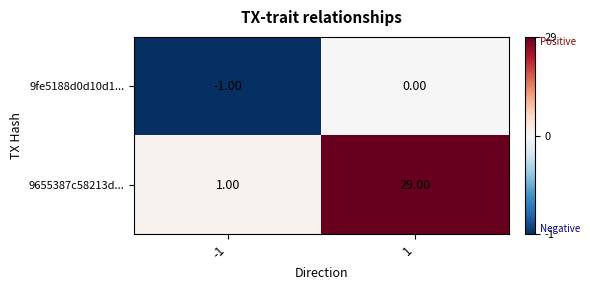

Rank the series by their average value, from highest to lowest.

9655387c58213d..., 9fe5188d0d10d1...